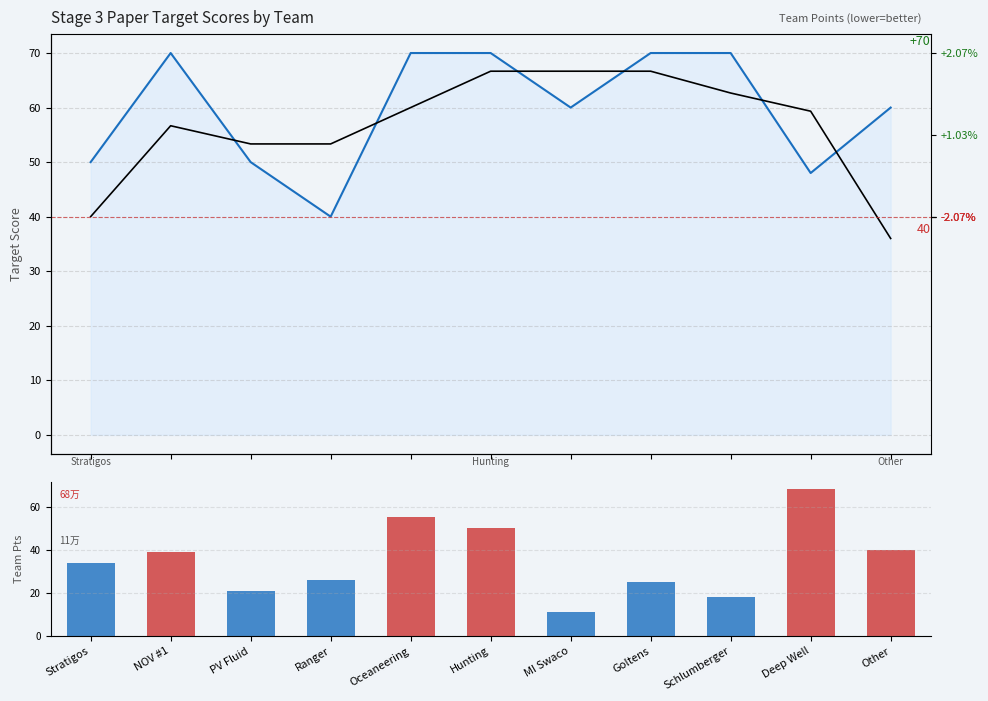

What is the difference between the maximum and minimum values in the Moving Avg series?

30.7